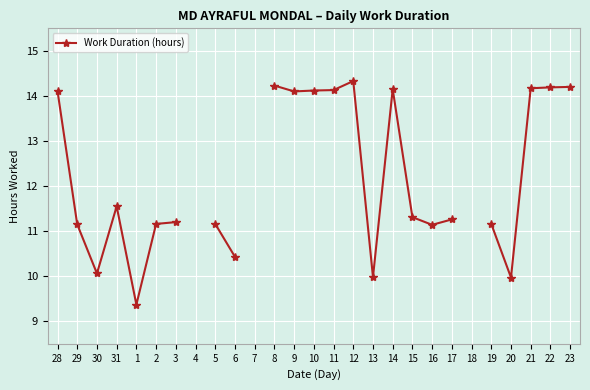

At which category does the data reach its first local valley?

30